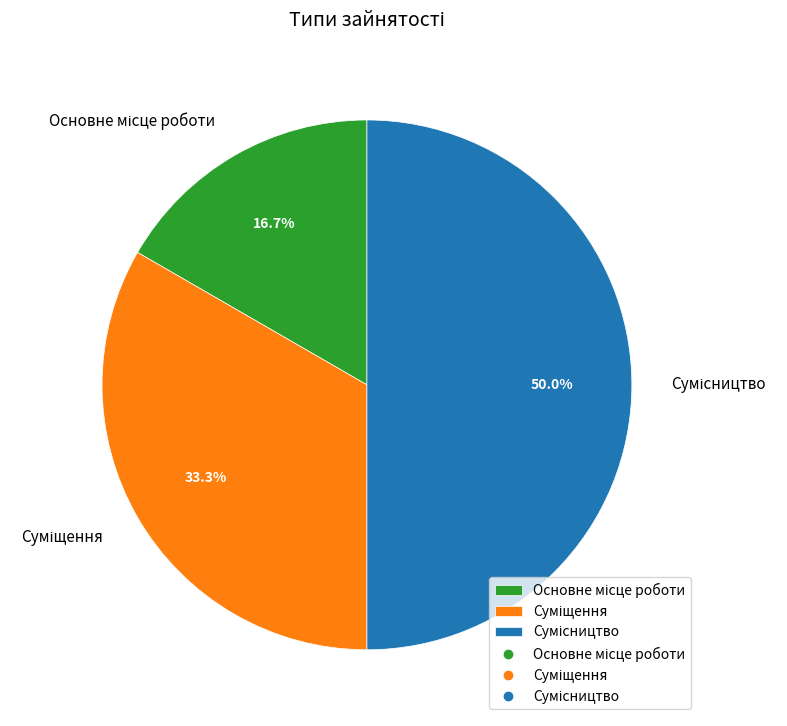

The Сумісництво slice represents 42% of the pie. True or false?

False